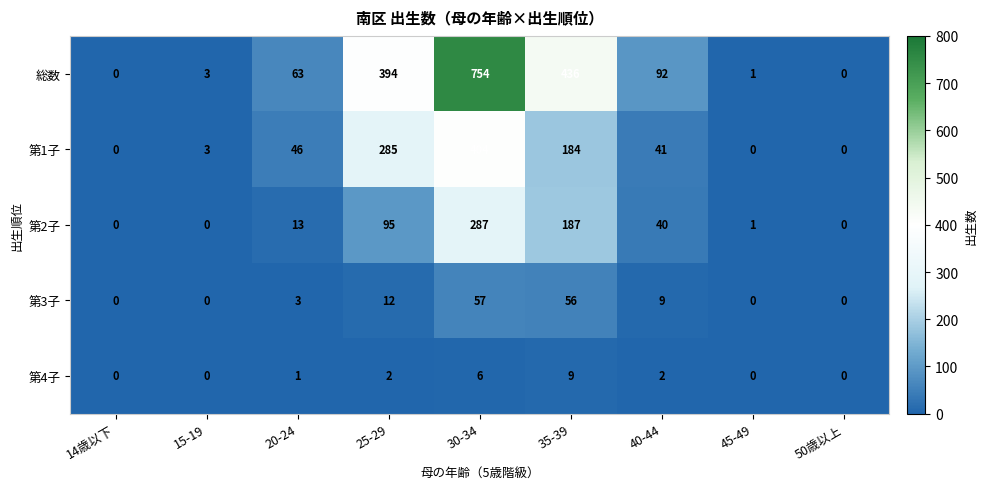

Where is 第2子 nearest to the value 143?

35-39